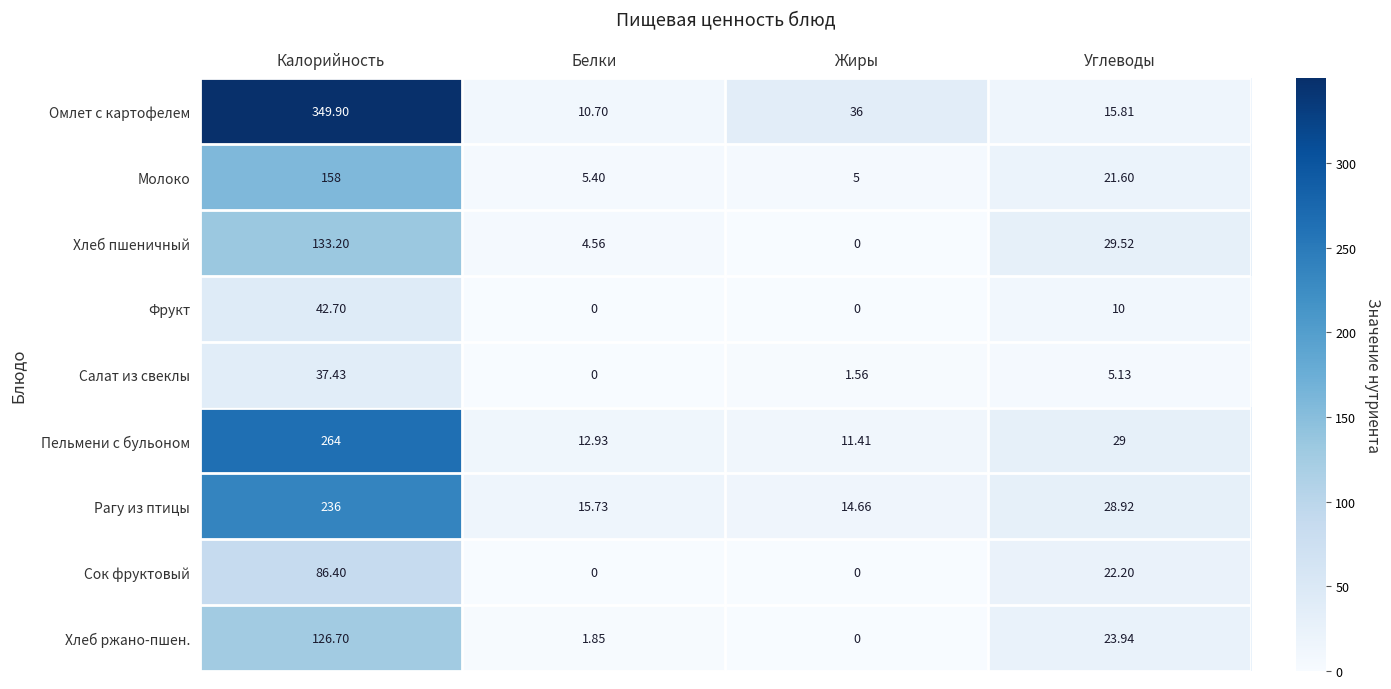

Between Калорийность and Углеводы, which series saw the biggest shift?

Омлет с картофелем